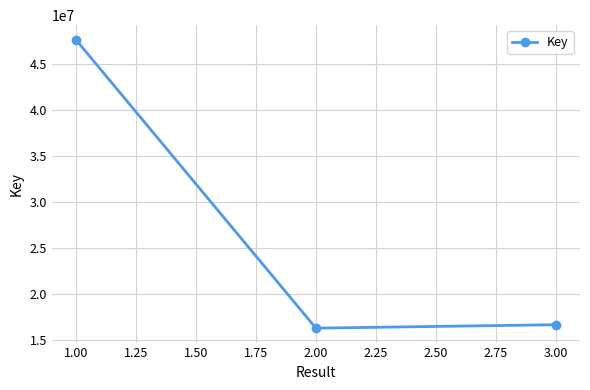

What is the difference between the maximum and minimum values?

31315380